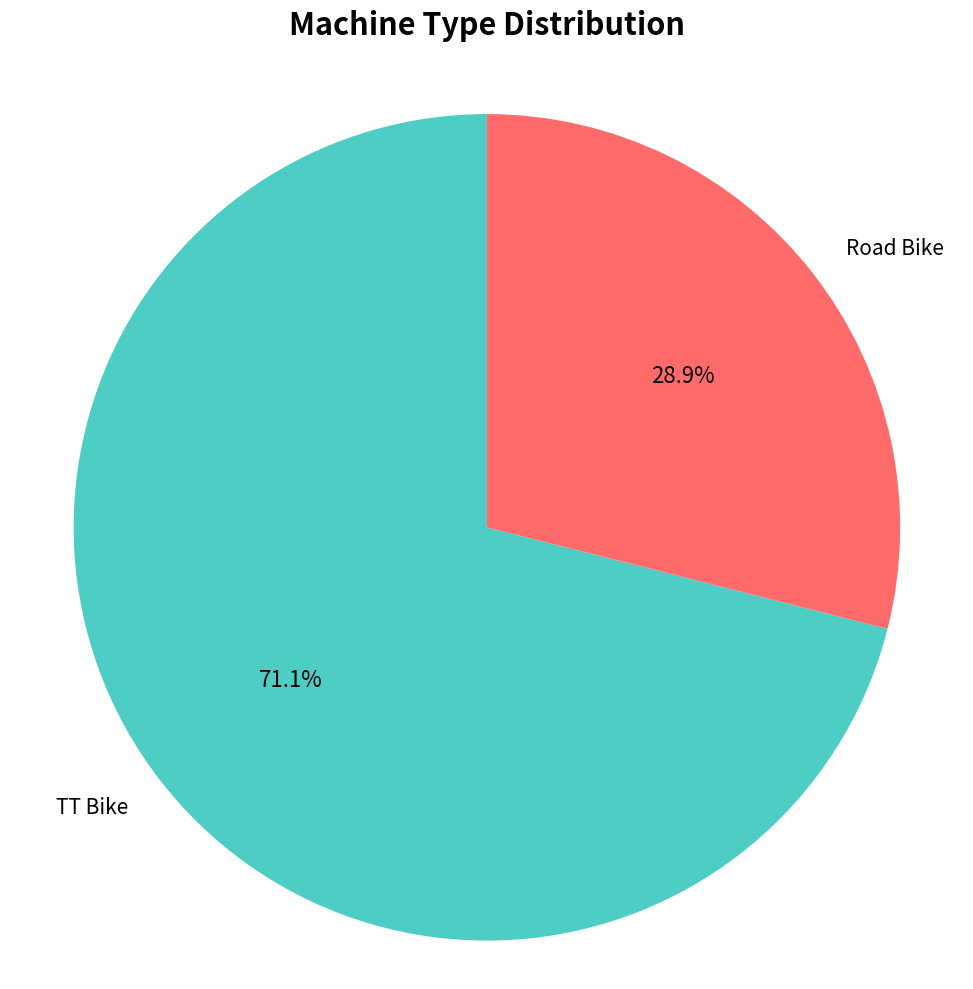

Is there a majority slice in this chart?

Yes